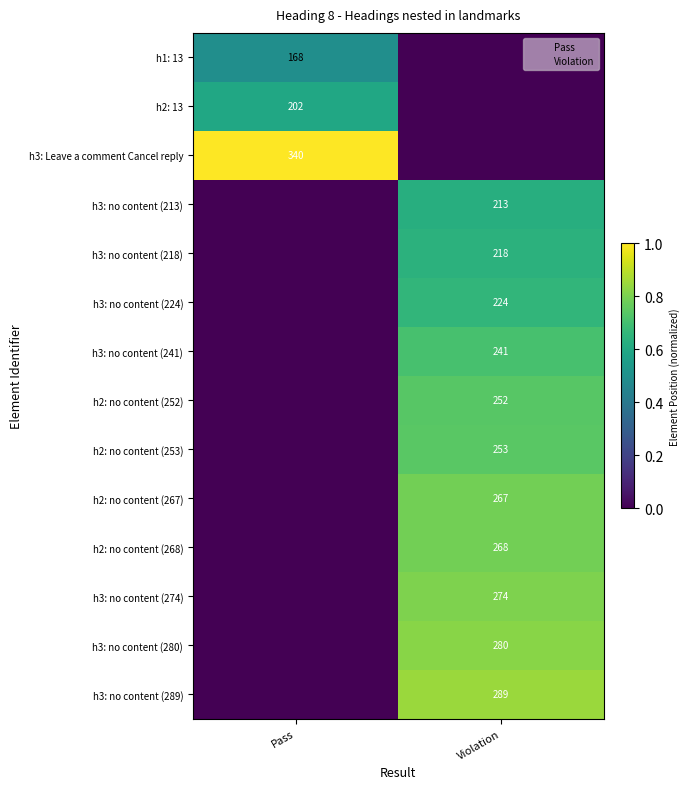

What is the maximum value shown in the chart?

1.0